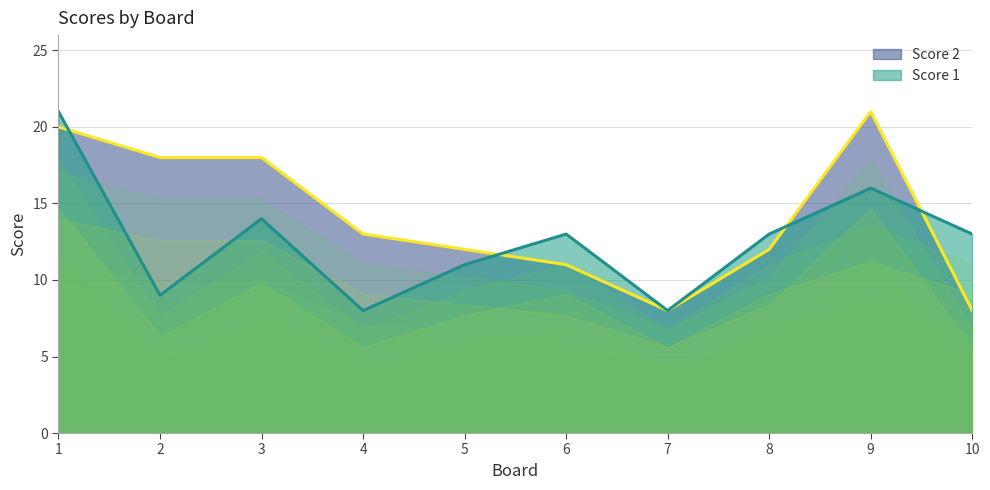

Reading right to left, transcribe all the data shown in this chart.

Score 1: 10=13	9=16	8=13	7=8	6=13	5=11	4=8	3=14	2=9	1=21
Score 2: 10=8	9=21	8=12	7=8	6=11	5=12	4=13	3=18	2=18	1=20